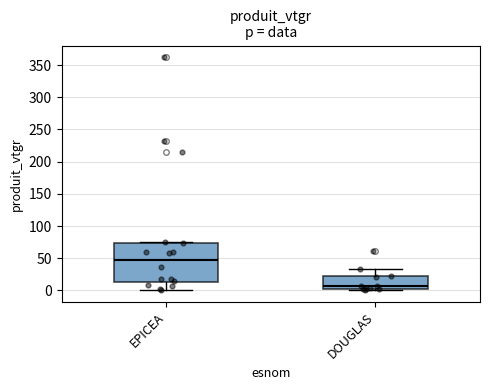

Which box is the tallest, from its lower edge to its upper edge?

EPICEA